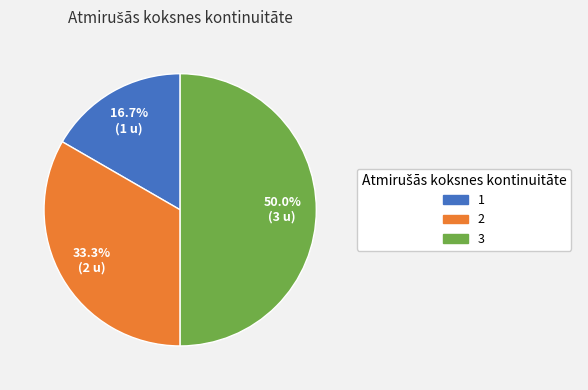

To the nearest percent, what is the average slice percentage?

33%